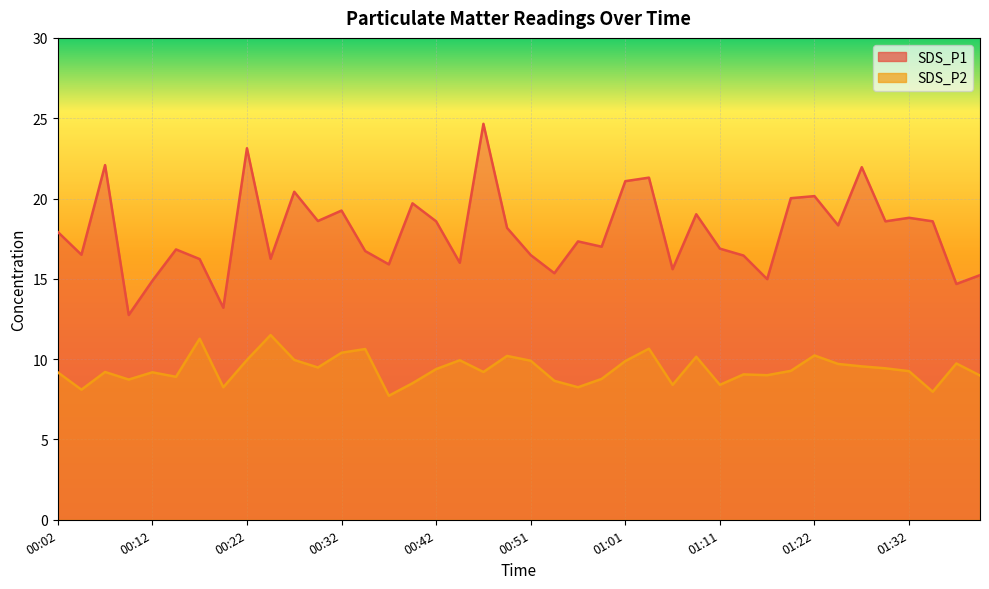

What is the greatest value displayed?

24.6